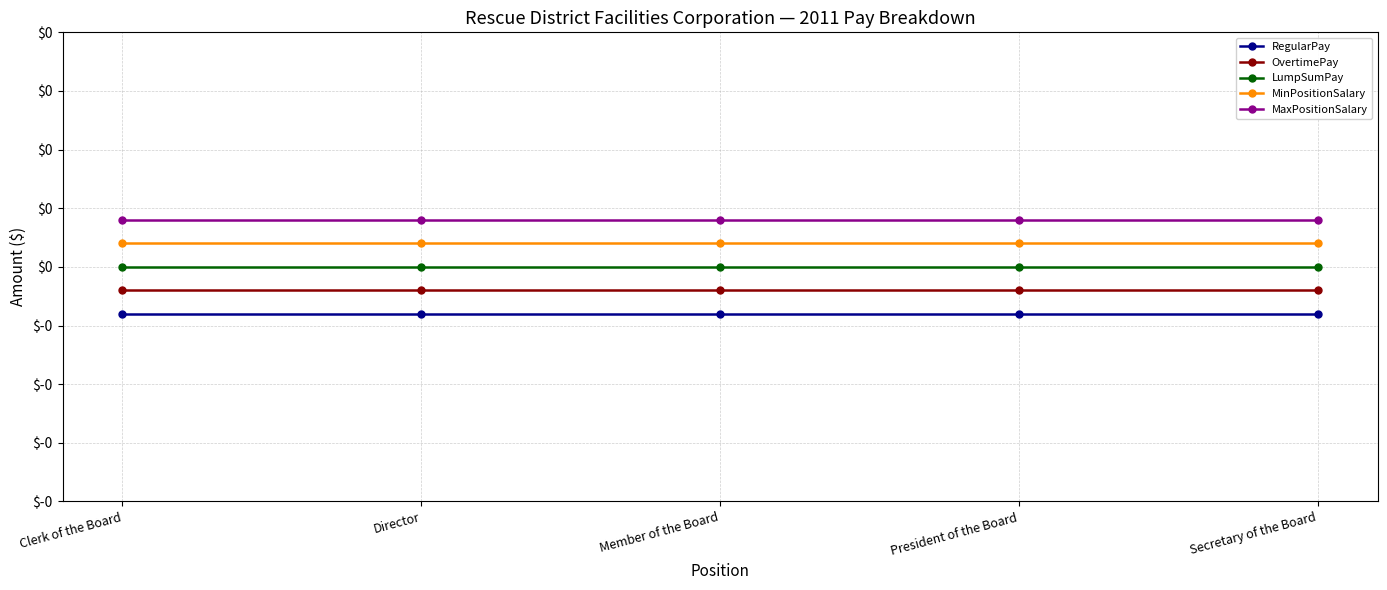

True or false: RegularPay and LumpSumPay intersect in this chart.

False